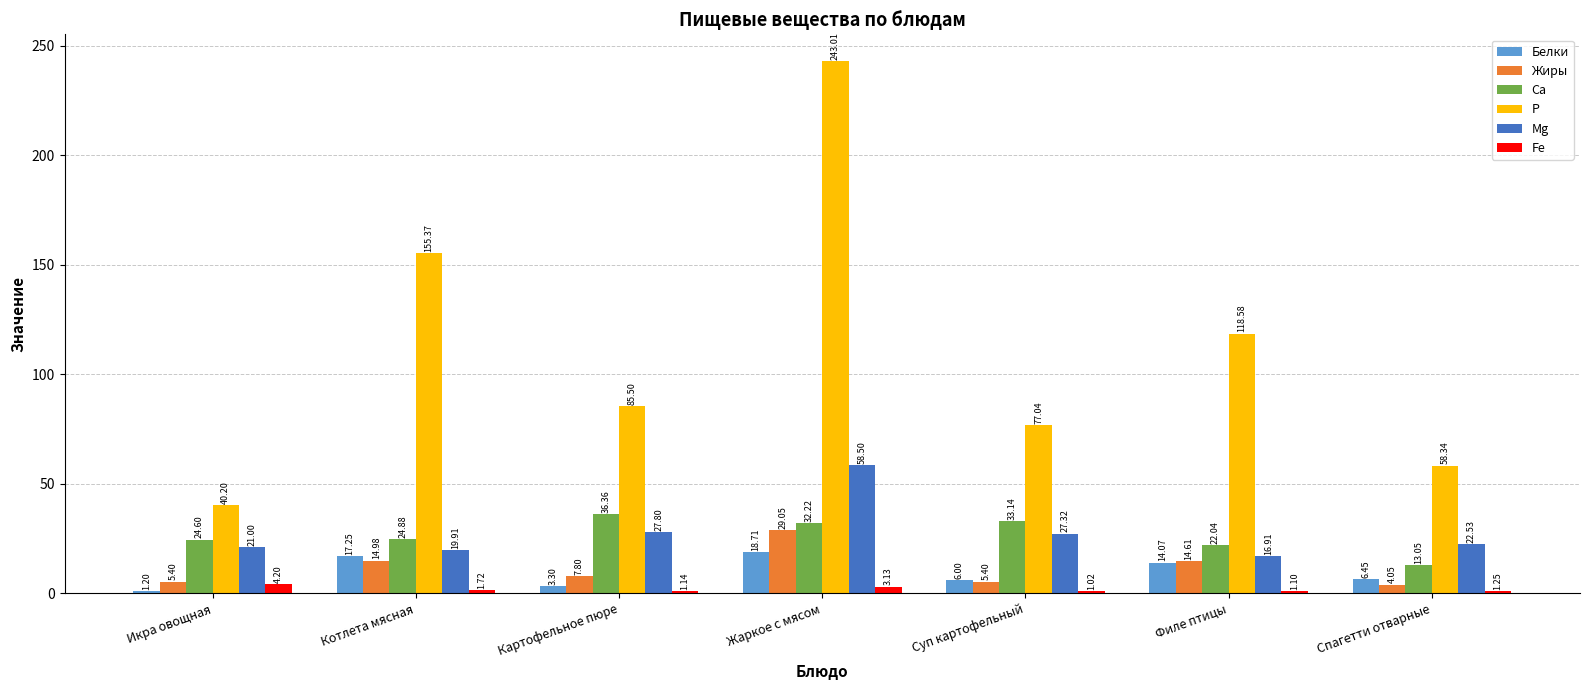

Is it true that Ca equals 33.1 at Суп картофельный?

True